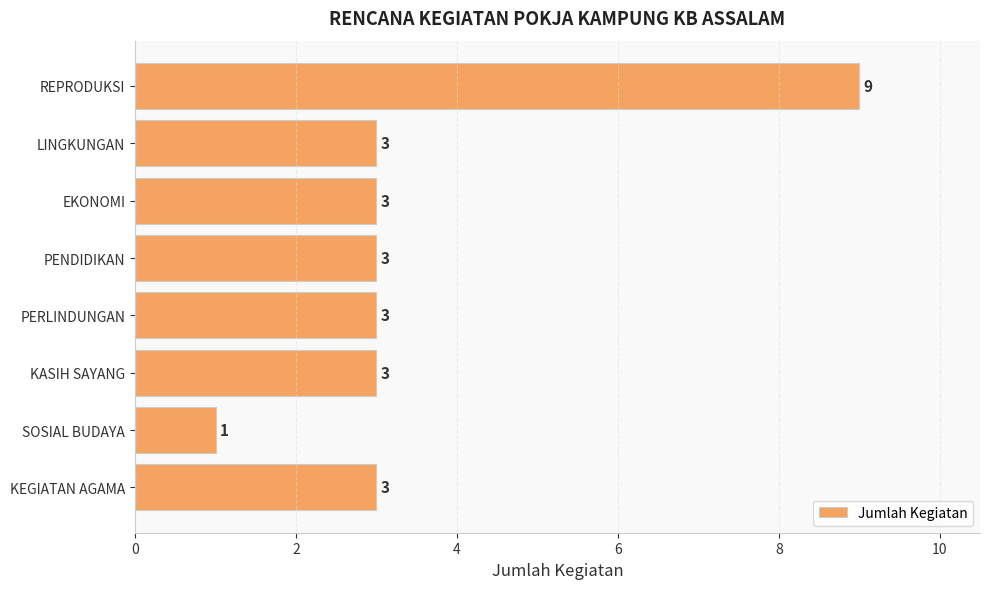

What is the ratio of the value at PERLINDUNGAN to the value at SOSIAL BUDAYA?

3.0